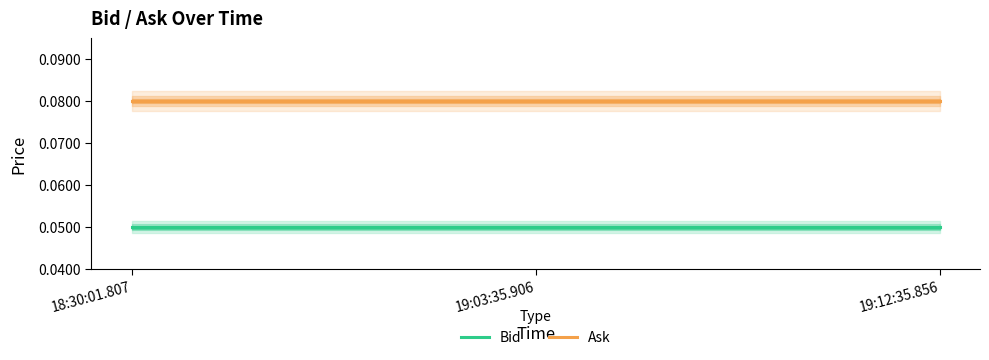

Reading right to left, transcribe all the data shown in this chart.

Bid: 0.1	0.1	0.1
Ask: 0.1	0.1	0.1